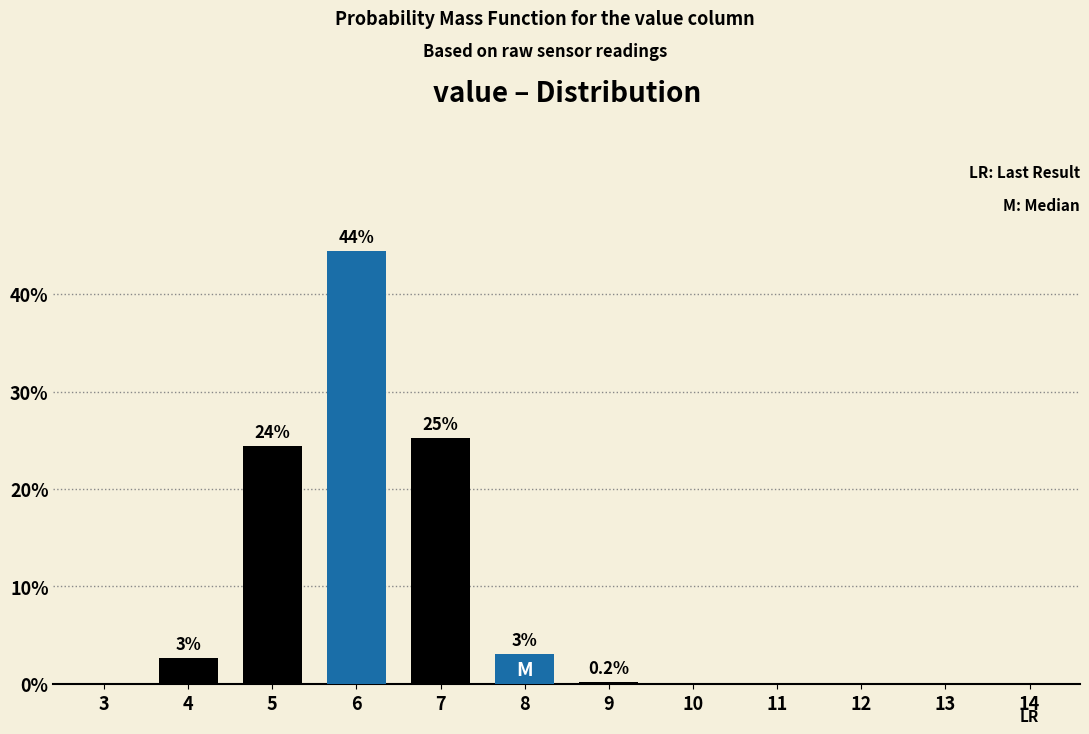

Reading left to right, list all the values displayed in this chart.

3=0.0	4=2.7	5=24.4	6=44.4	7=25.3	8=3.0	9=0.2	10=0.0	11=0.0	12=0.0	13=0.0	14=0.0